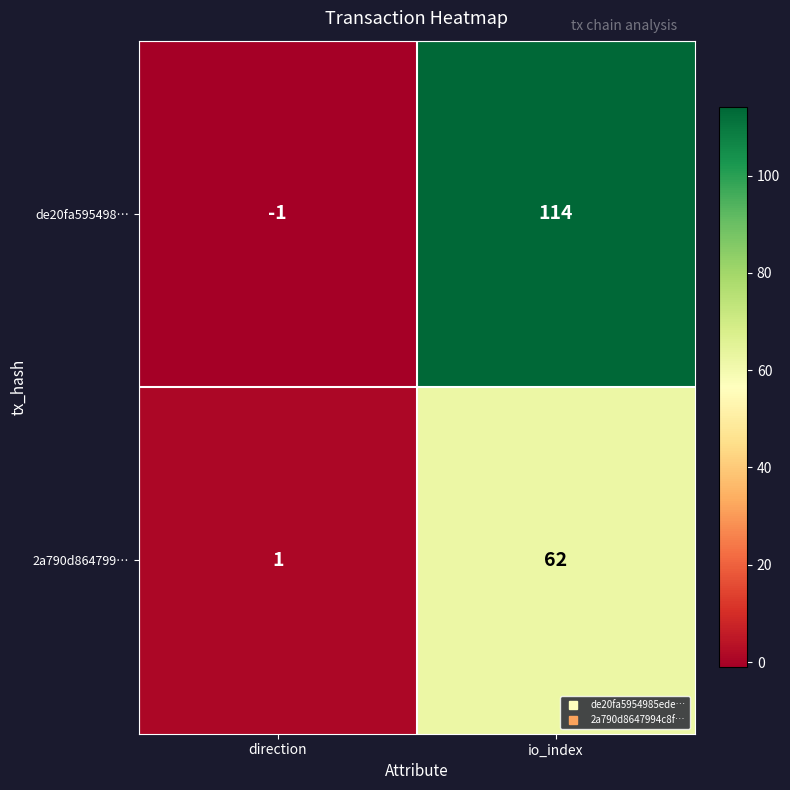

True or false: 2a790d864799… has a value of 1 at direction.

True